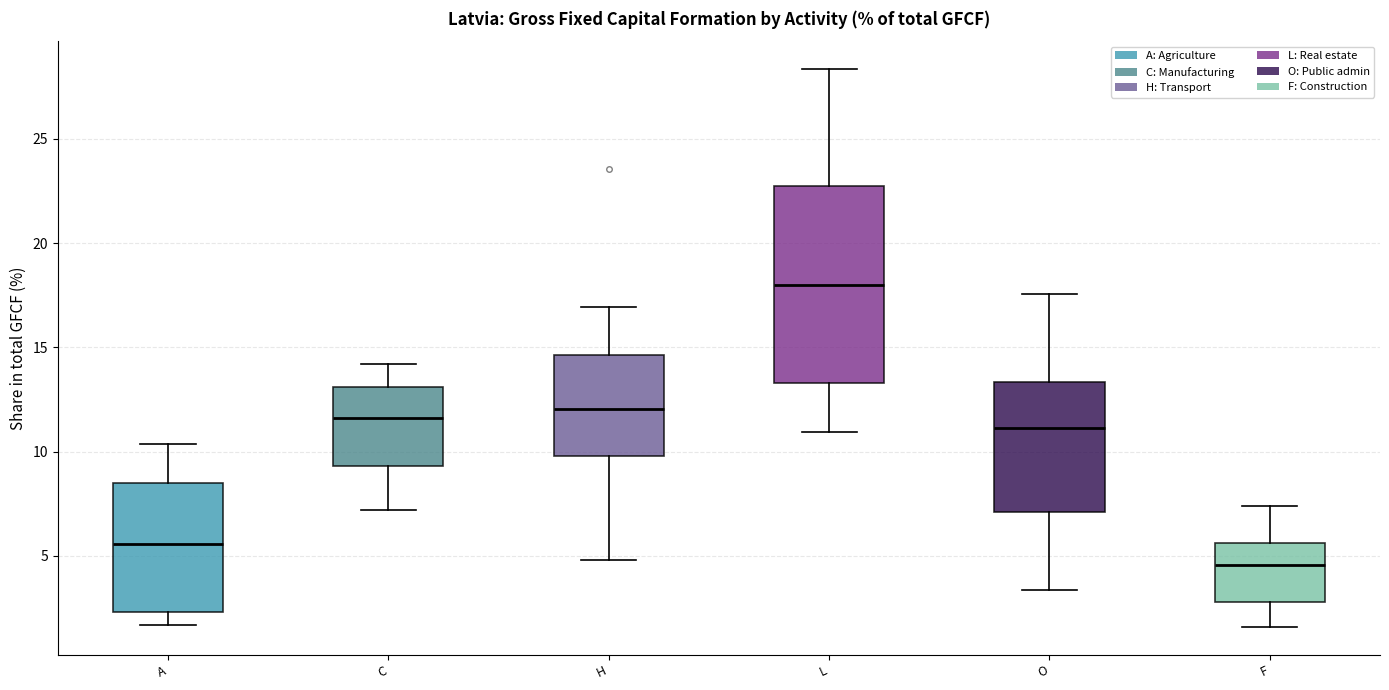

Where is the lower edge of the box for C on the y-axis? The values are not printed on the chart, so give them approximately, as read against the axis.

9.5